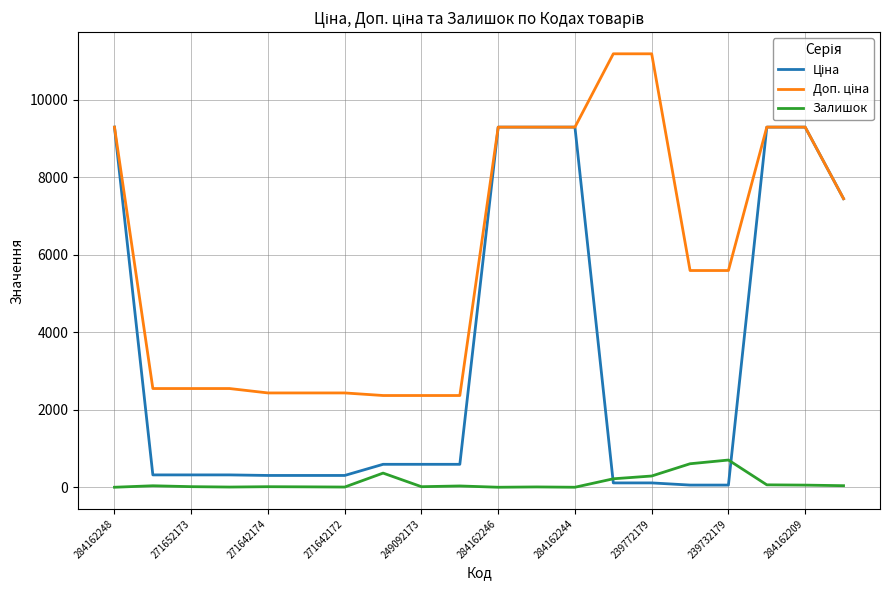

Is this an area chart (filled region under the line)?

No